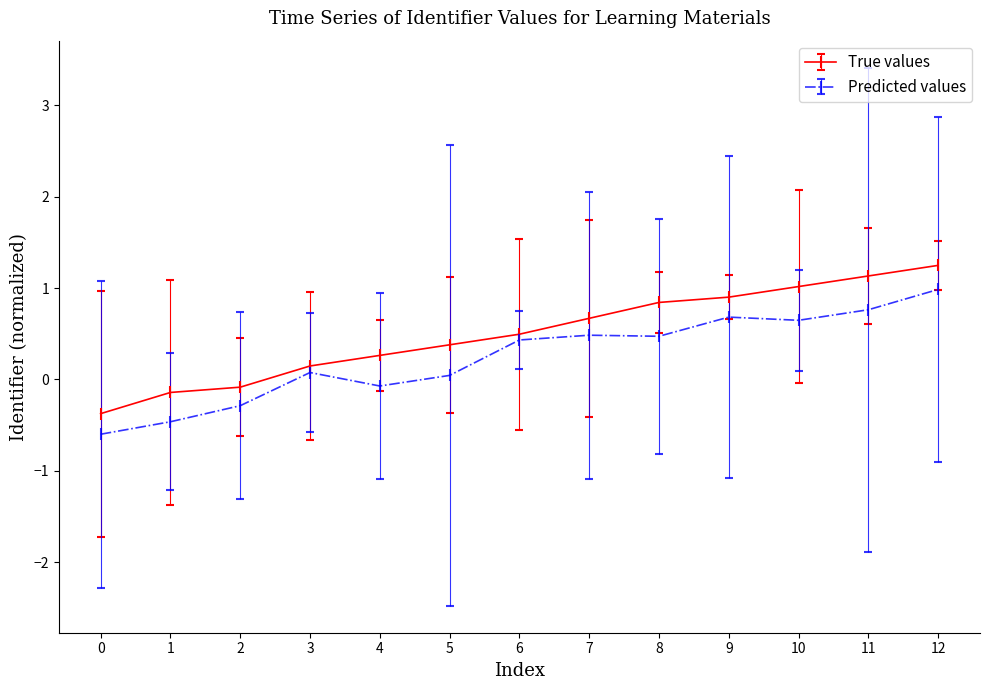

True or false: True values has a value of -0.4 at 0.

True